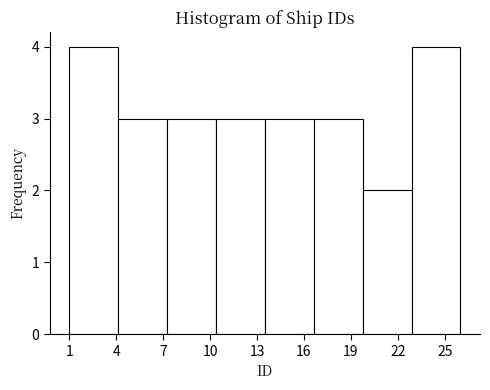

How tall is the bar that spans 20.0 to 23.0 on the x-axis? Neither the bar edges nor the heights are printed on the chart, so give them approximately, as read against the axes.

2